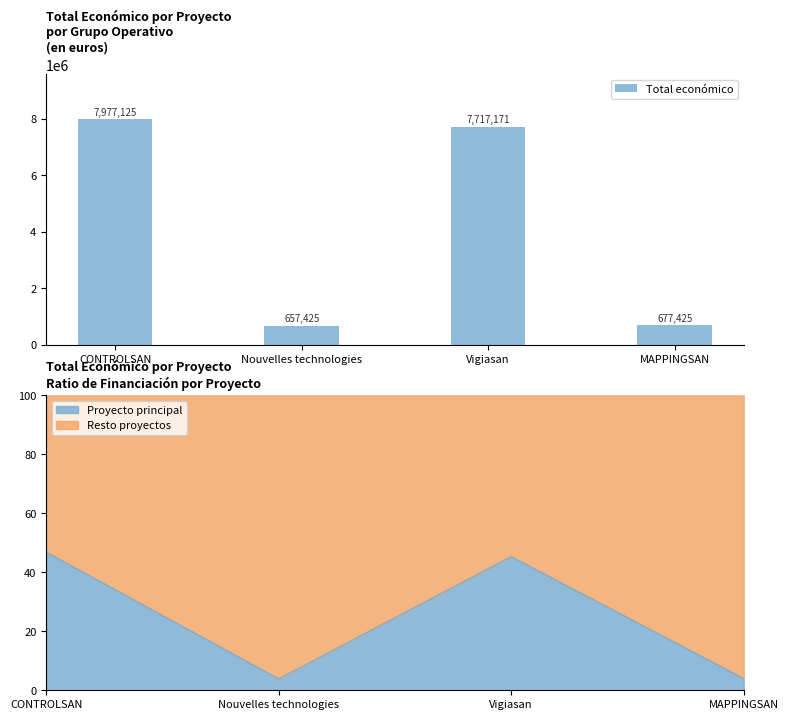

Which category has the highest value across all series?

CONTROLSAN